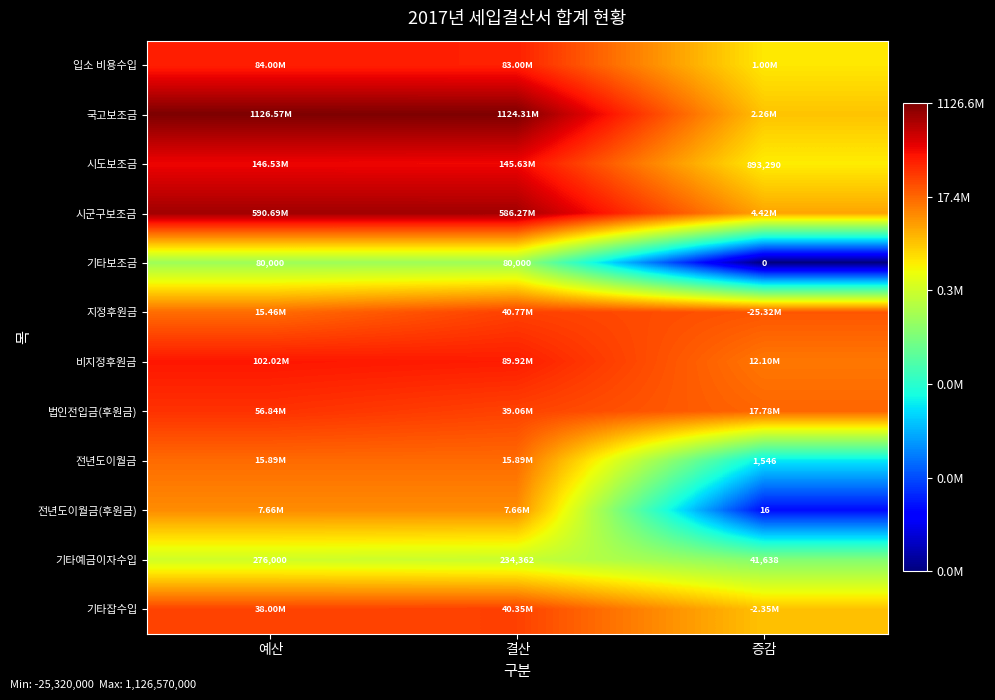

At which category is the sum across all series the highest?

결산